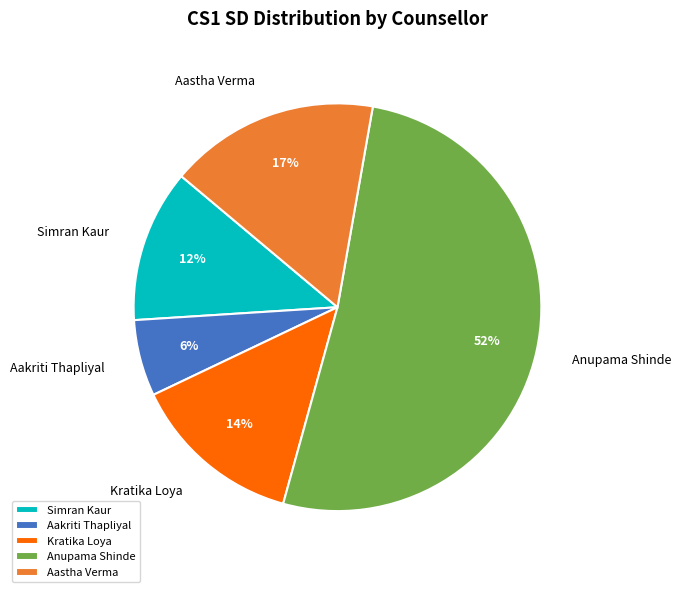

To the nearest percent, what portion does Aakriti Thapliyal represent?

6%